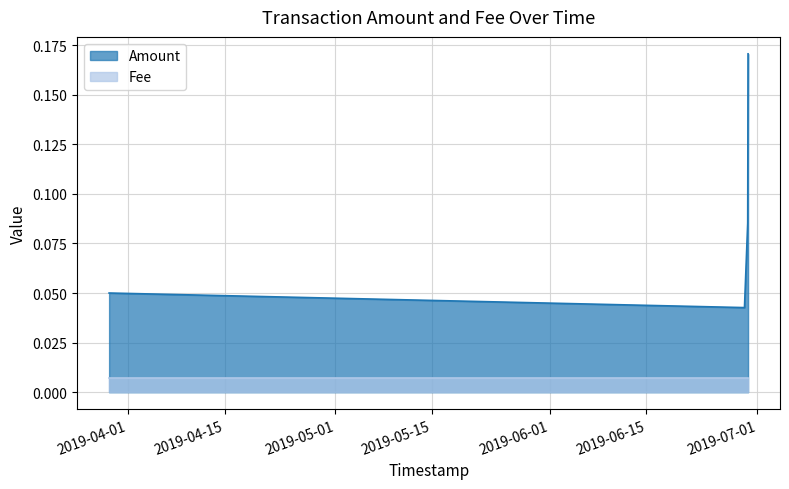

What position from the right is 2019-06-29 04:15:43?

3